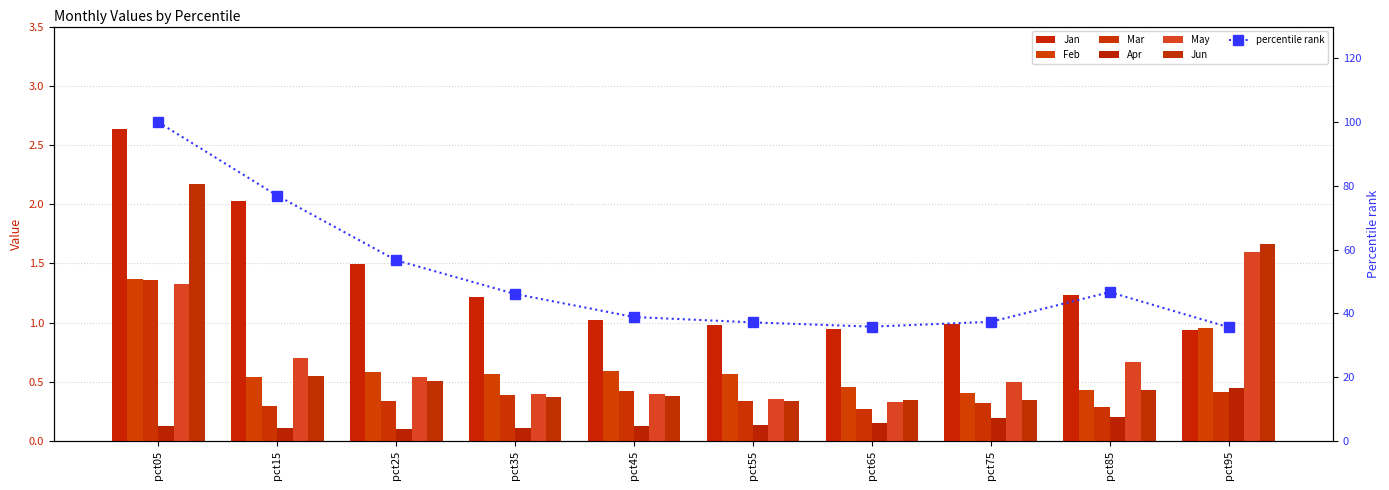

What is the difference between the maximum and minimum values in the Jan series?

64.3